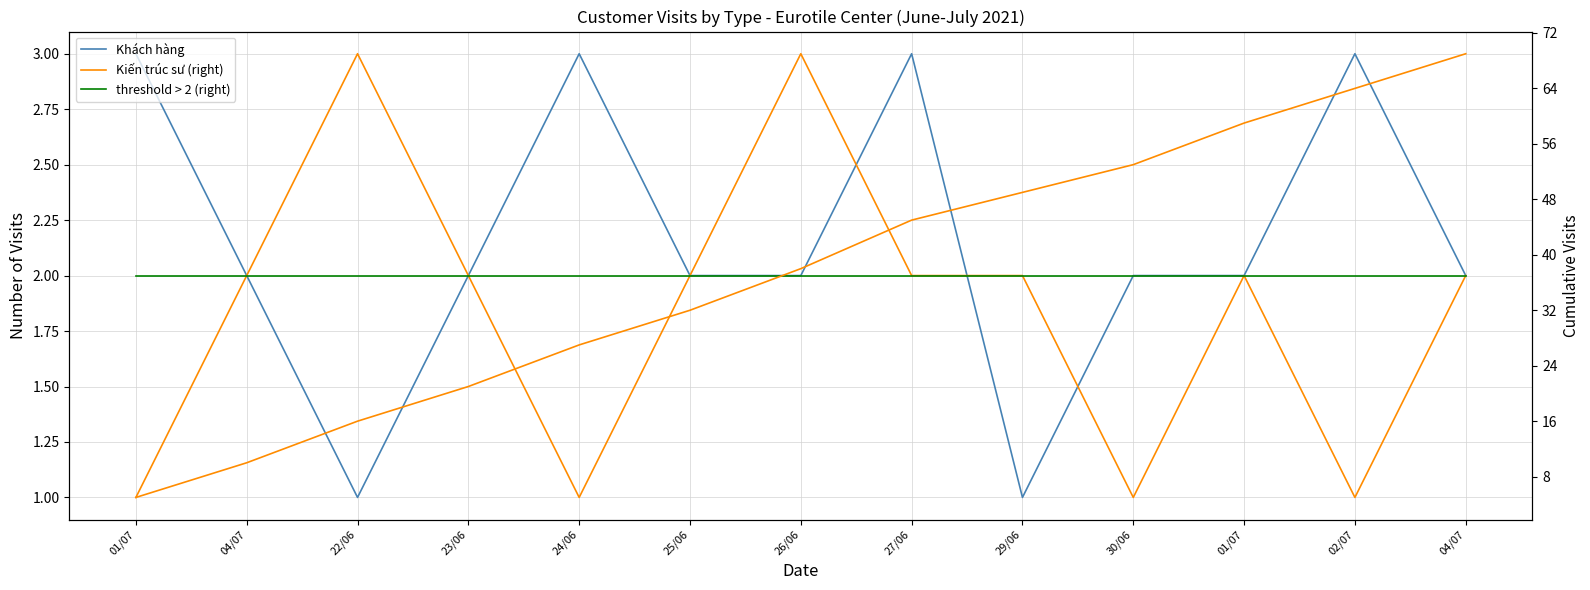

What is the sum of all Khách hàng values?

28